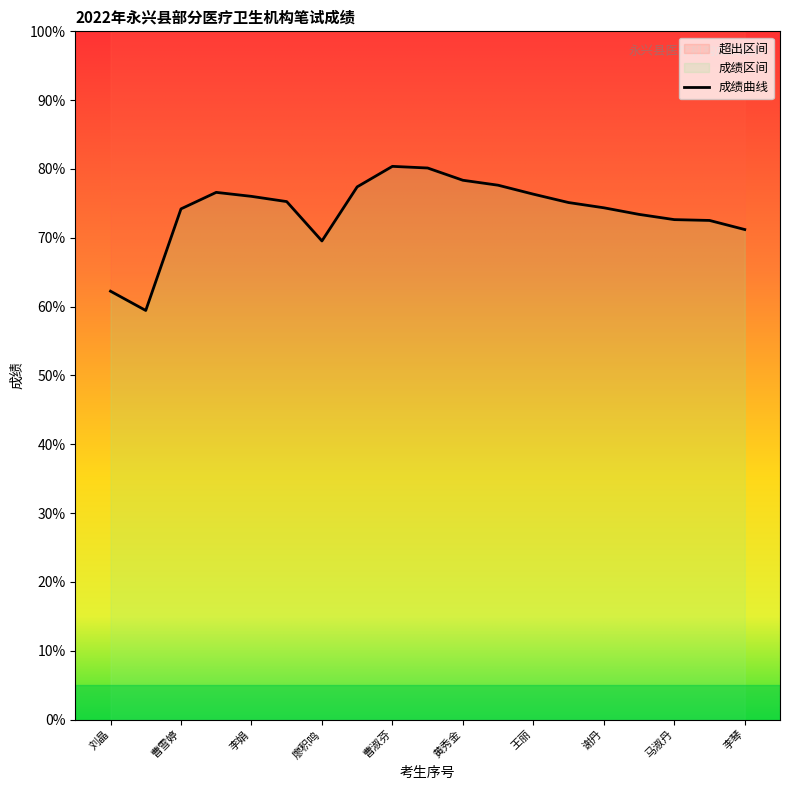

What is the minimum value shown in the chart?

59.4